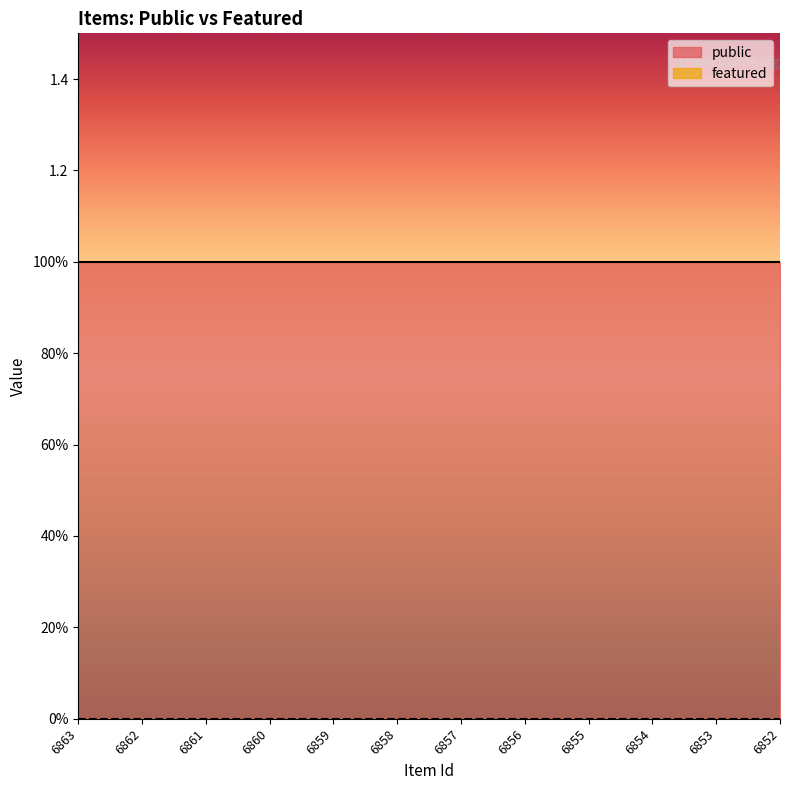

The featured series shows 0 at 6857. True or false?

True